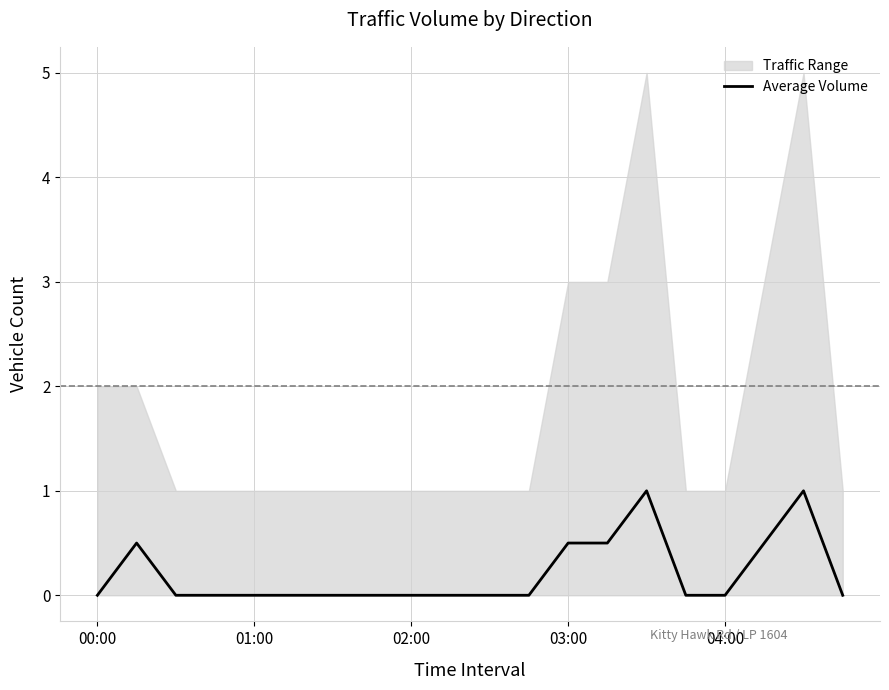

The value of Average Volume at 01:00 is 0.0. True or false?

True